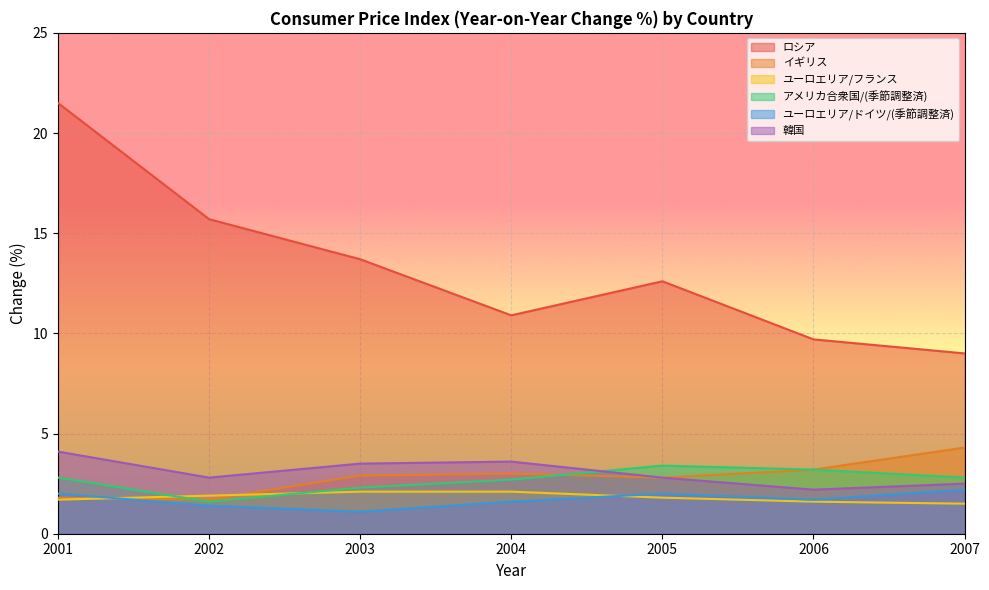

What are all the series names shown in the legend?

ロシア, イギリス, ユーロエリア/フランス, アメリカ合衆国/(季節調整済), ユーロエリア/ドイツ/(季節調整済), 韓国